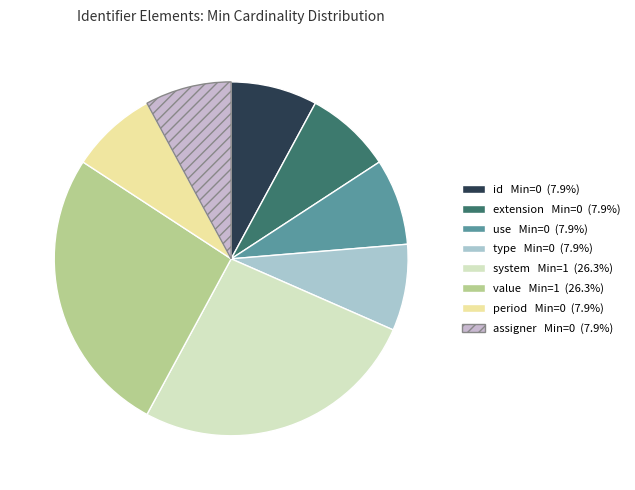

How many slices are in this pie chart?

8